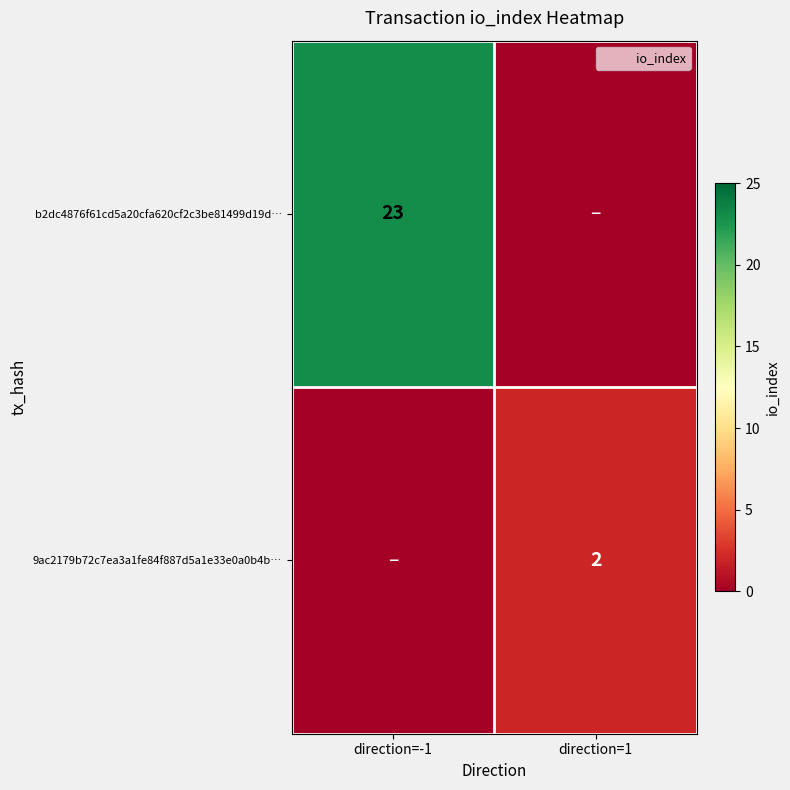

Is it true that b2dc4876f61cd5a20cfa620cf2c3be81499d19d… equals 36 at direction=-1?

False